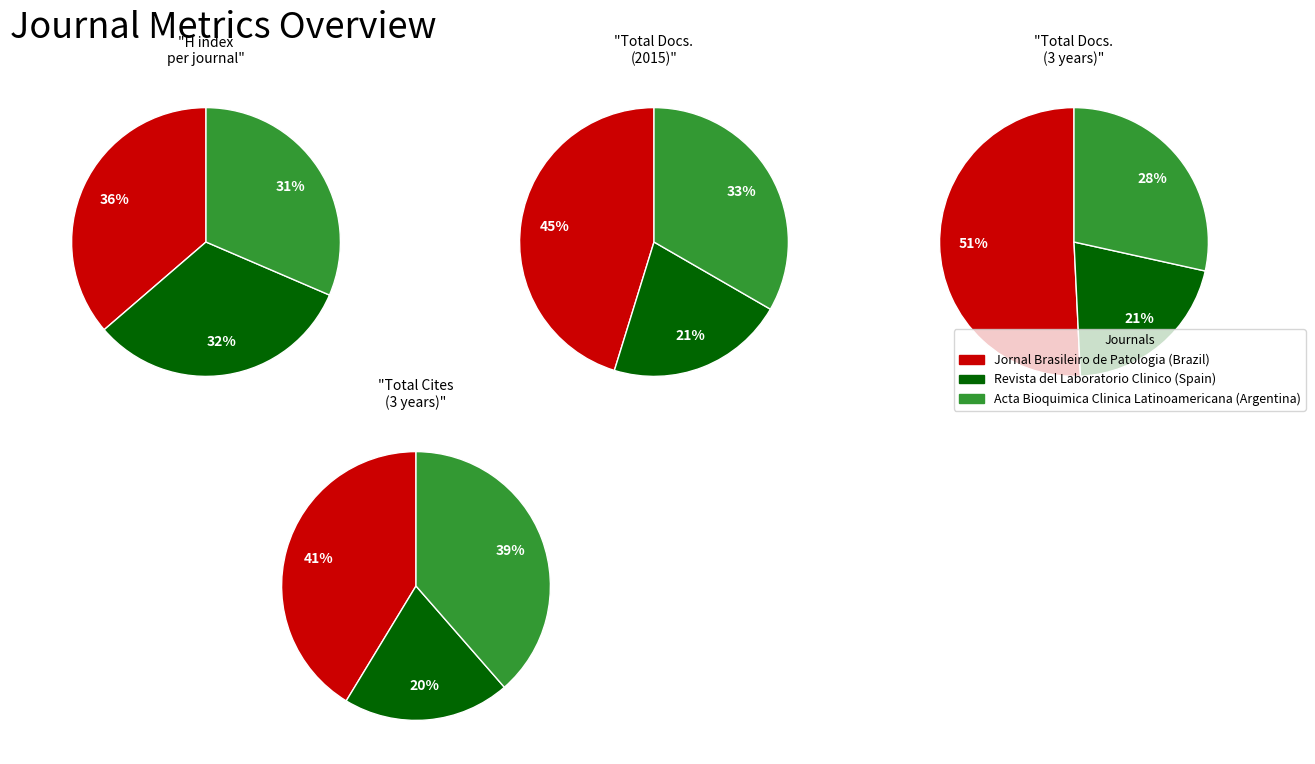

Rank the categories by Total Cites (3years) value from highest to lowest.

Jornal Brasileiro de Patologia, Acta Bioquimica Clinica Latinoamericana, Revista del Laboratorio Clinico